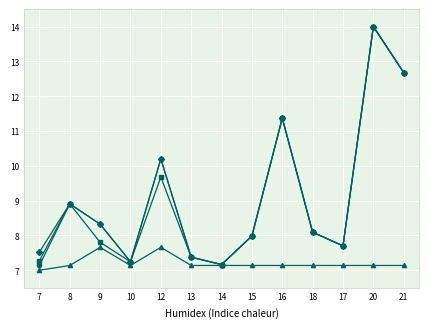

What is the difference between the highest and lowest values at 21?

5.5